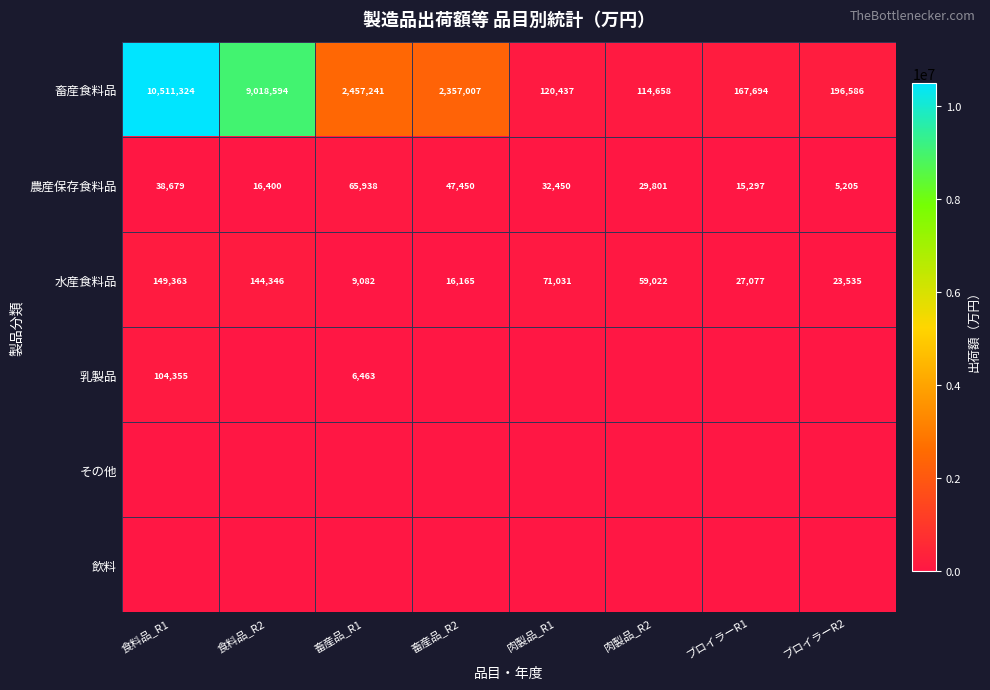

What is the difference between the maximum and second lowest values in the 水産食料品 series?

133198